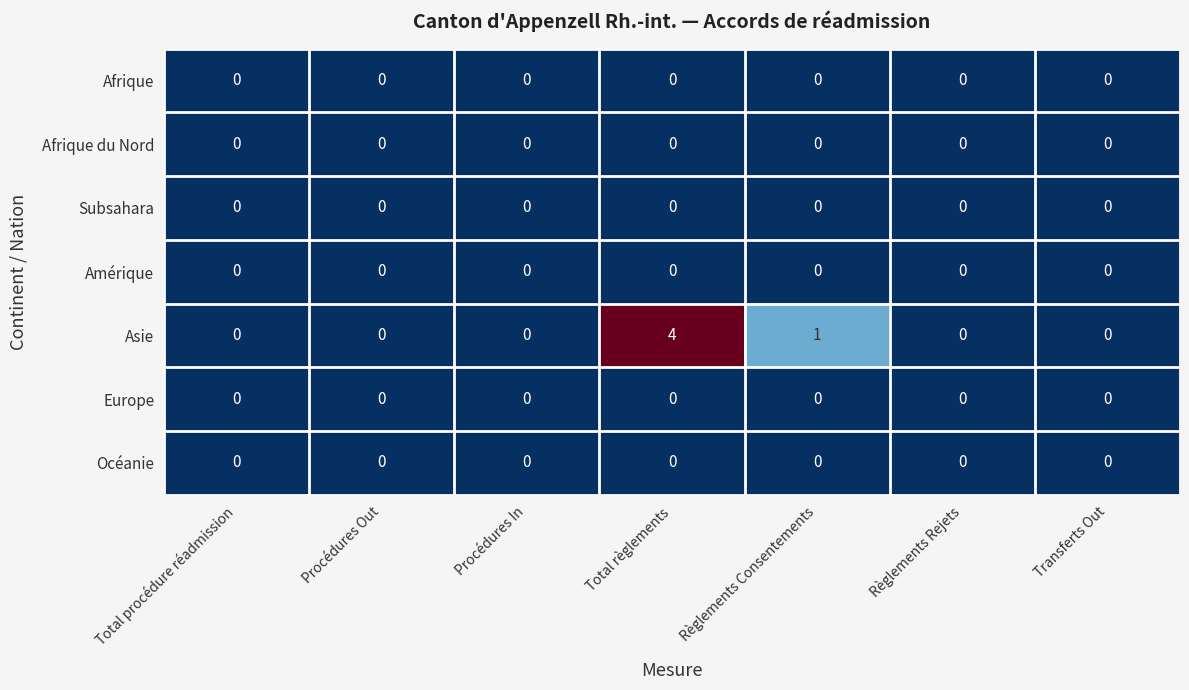

Which series has the largest total across all categories?

Asie